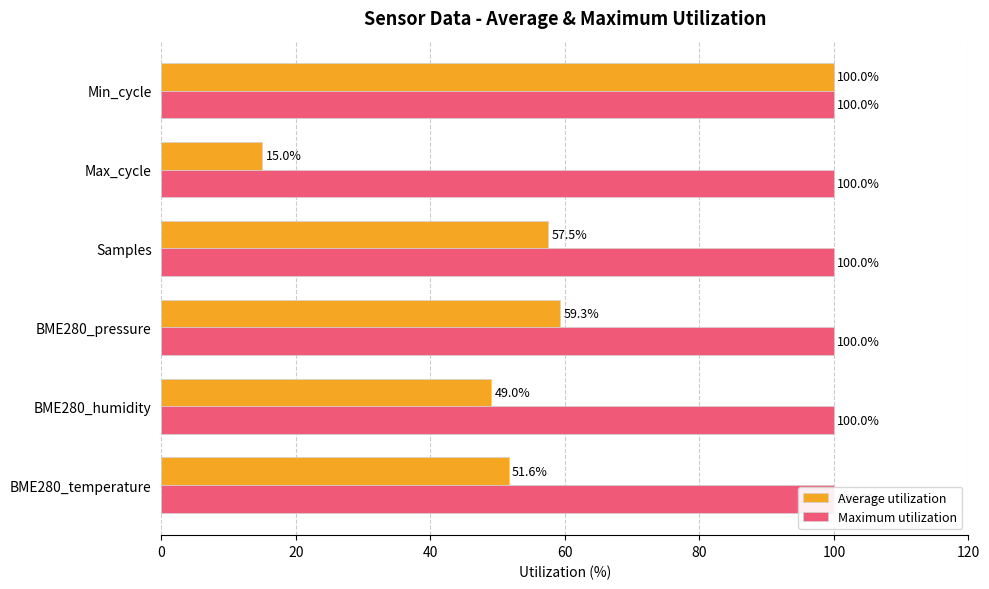

Reading right to left, list all the values displayed in this chart.

Average utilization: 100.0	15.0	57.5	59.3	49.0	51.6
Maximum utilization: 0.3	0.3	0.3	0.3	0.3	0.3